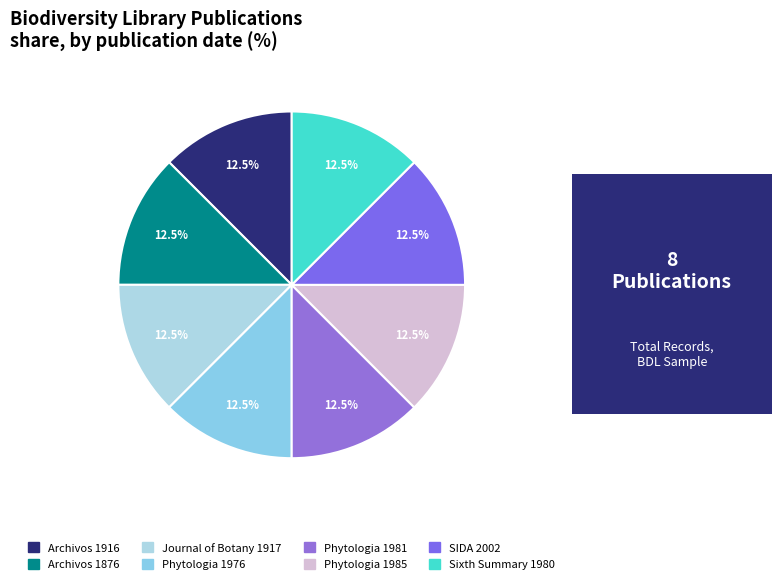

Approximately how many times larger is the value at Archivos 1916 compared to Phytologia 1976?

1.0